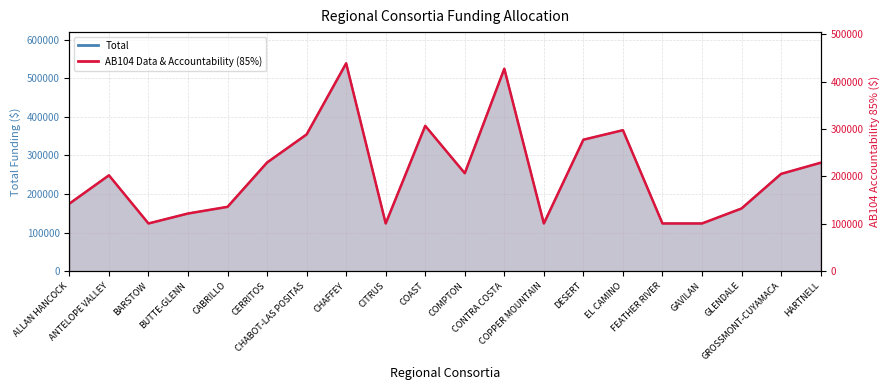

The value at COMPTON is 347091. True or false?

False